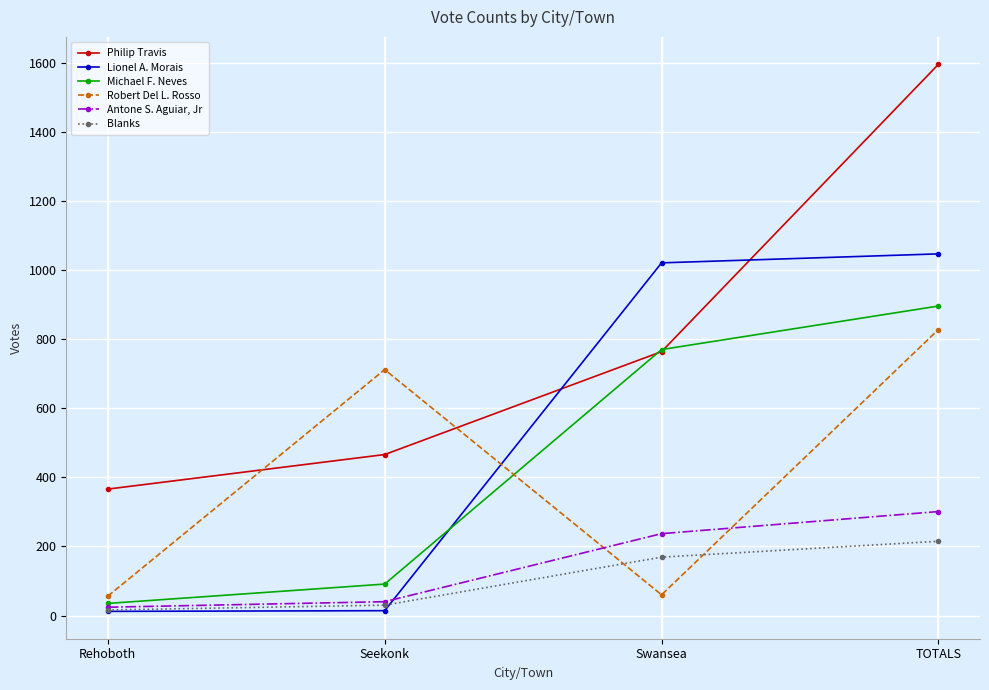

True or false: Philip Travis and Antone S. Aguiar, Jr cross at least once.

False